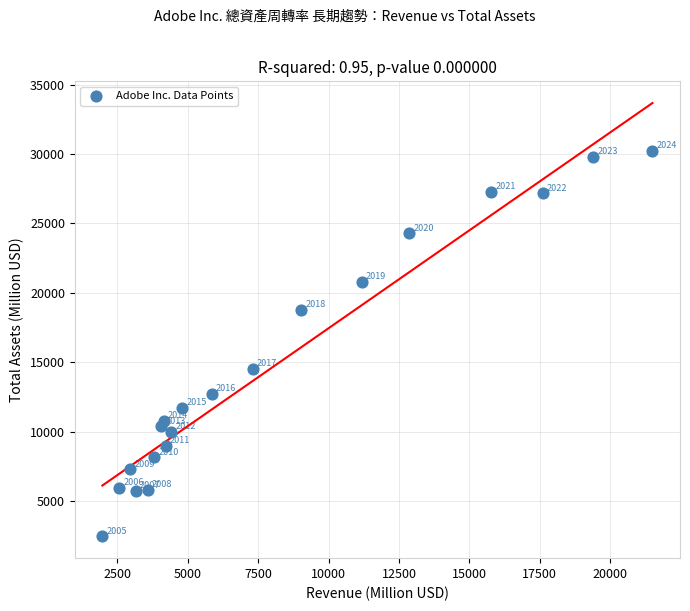

What is the range of Y values (max minus min)?

27790